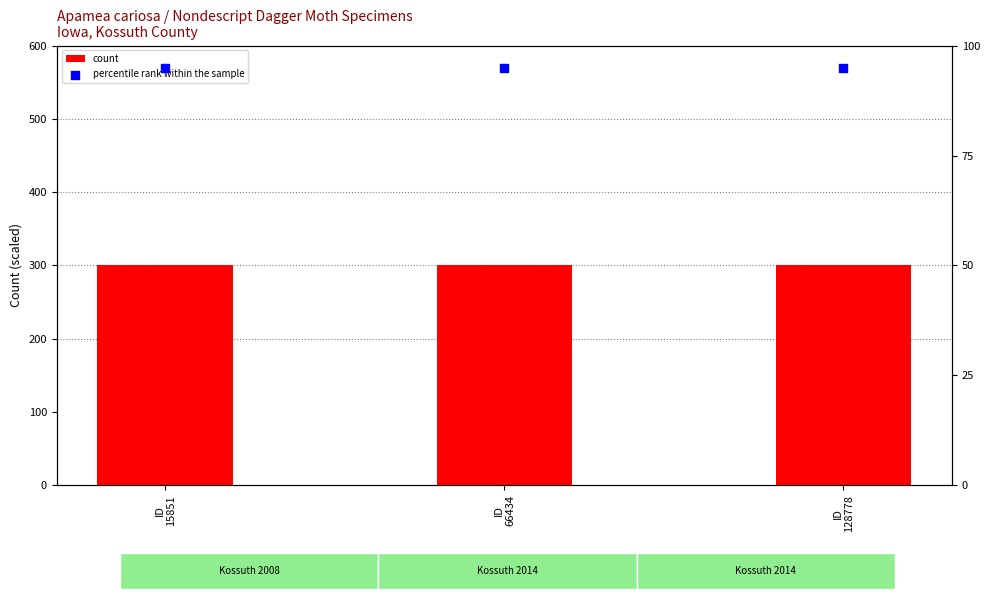

What are all the series names shown in the legend?

count, percentile rank within the sample